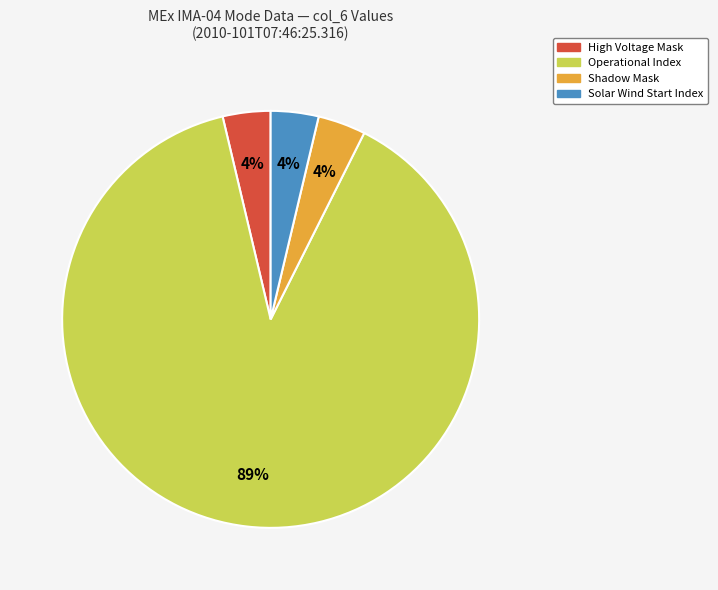

Which category has the smallest portion of the pie?

Shadow Mask